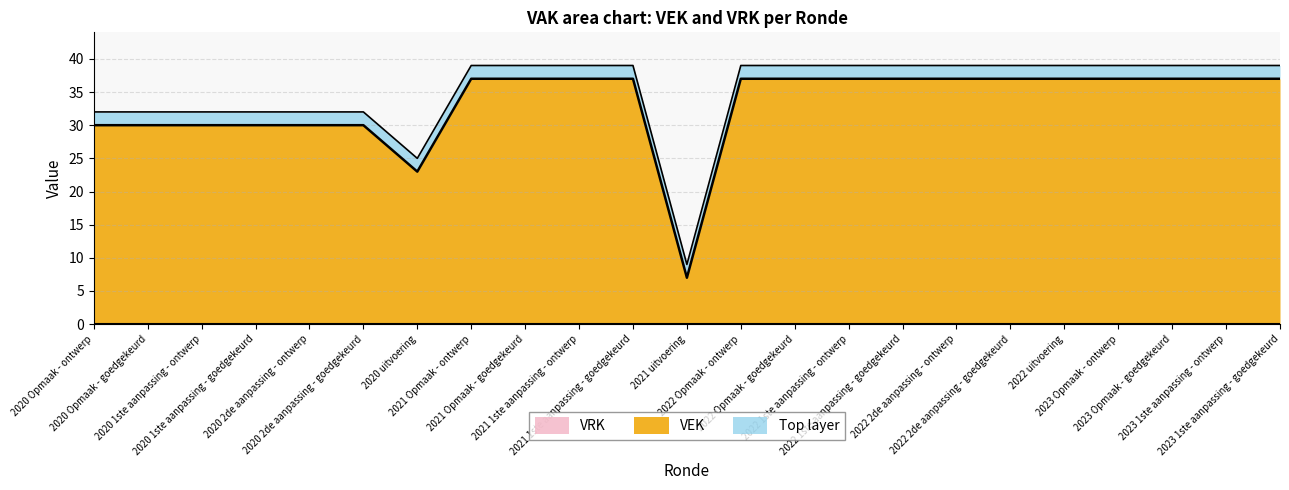

List the labels in order of value, largest first.

2021 Opmaak - ontwerp, 2021 Opmaak - goedgekeurd, 2021 1ste aanpassing - ontwerp, 2021 1ste aanpassing - goedgekeurd, 2022 Opmaak - ontwerp, 2022 Opmaak - goedgekeurd, 2022 1ste aanpassing - ontwerp, 2022 1ste aanpassing - goedgekeurd, 2022 2de aanpassing - ontwerp, 2022 2de aanpassing - goedgekeurd, 2022 uitvoering, 2023 Opmaak - ontwerp, 2023 Opmaak - goedgekeurd, 2023 1ste aanpassing - ontwerp, 2023 1ste aanpassing - goedgekeurd, 2020 Opmaak - ontwerp, 2020 Opmaak - goedgekeurd, 2020 1ste aanpassing - ontwerp, 2020 1ste aanpassing - goedgekeurd, 2020 2de aanpassing - ontwerp, 2020 2de aanpassing - goedgekeurd, 2020 uitvoering, 2021 uitvoering